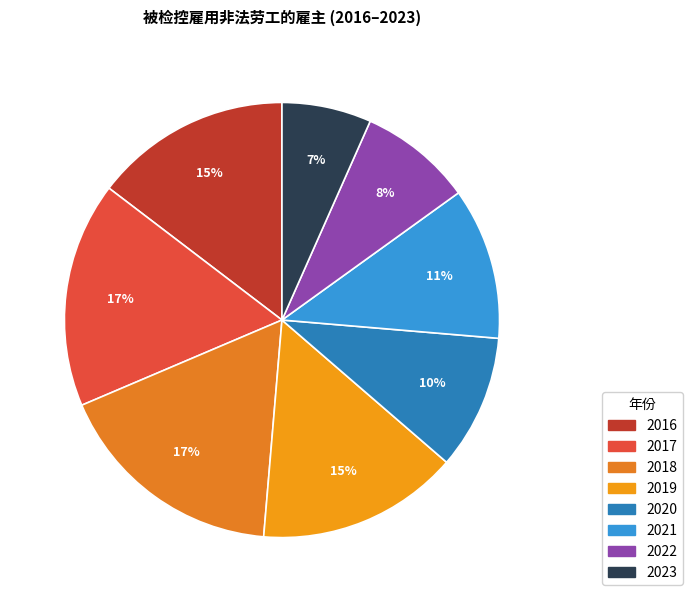

Combined, what portion of the pie is 2022 and 2021?

19.7%